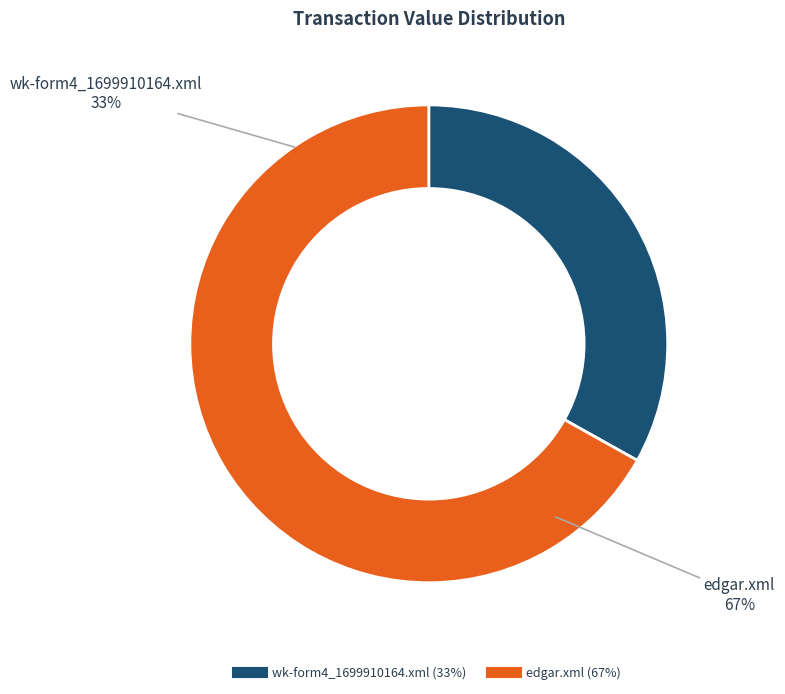

How many slices are in this pie chart?

2